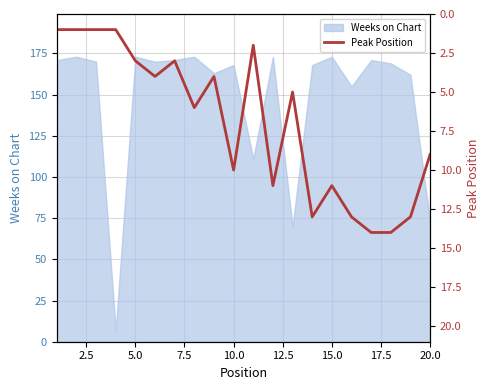

What is the highest value of the Weeks on Chart series?

173